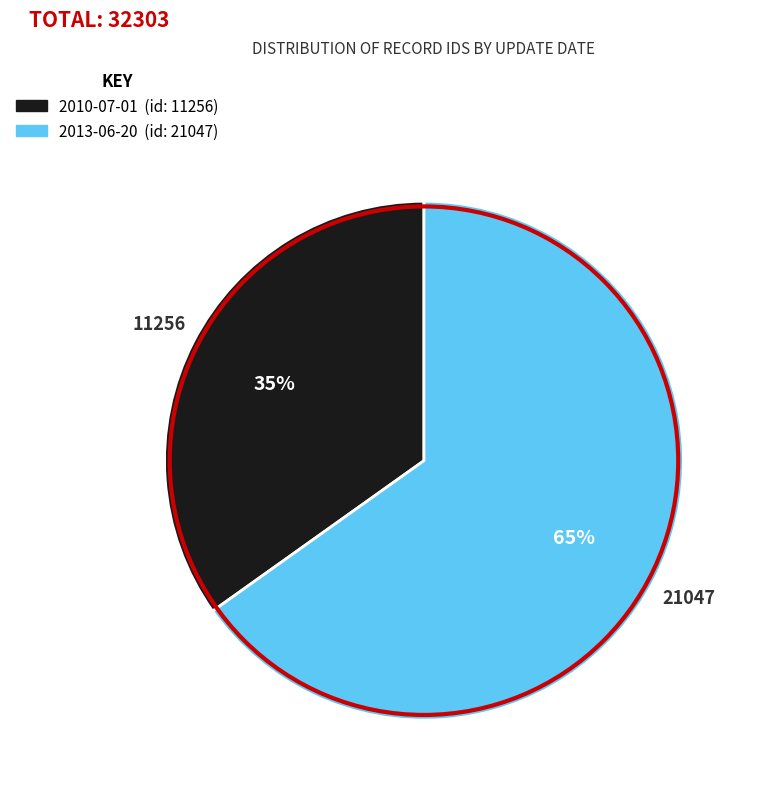

Count the number of slices in the pie.

2